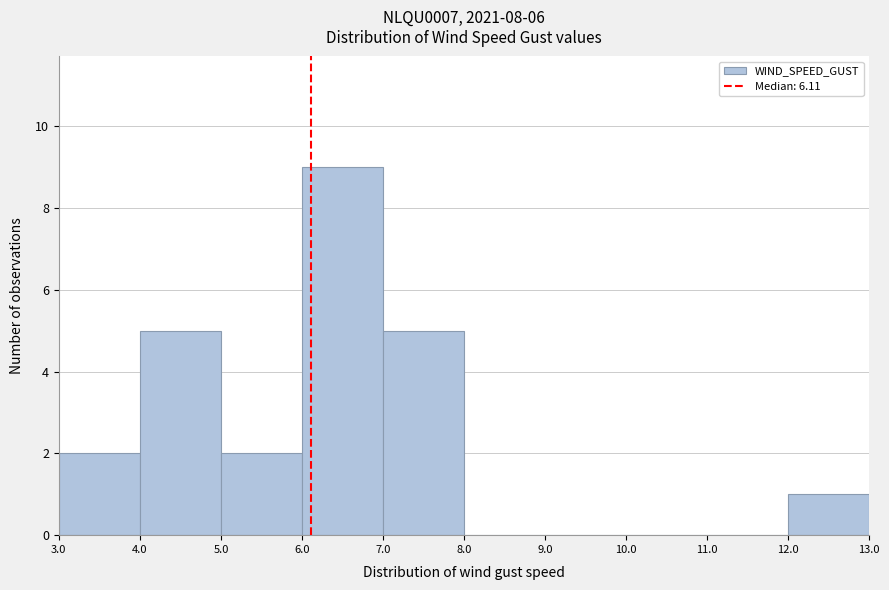

Reading left to right, transcribe this chart: for each bar, give the range it covers on the x-axis and its height. The values are not printed on the chart, so give them approximately, as read against the axis.

3.0 to 4.0: 2
4.0 to 5.0: 5
5.0 to 6.0: 2
6.0 to 7.0: 9
7.0 to 8.0: 5
8.0 to 9.0: 0
9.0 to 10.0: 0
10.0 to 11.0: 0
11.0 to 12.0: 0
12.0 to 13.0: 1